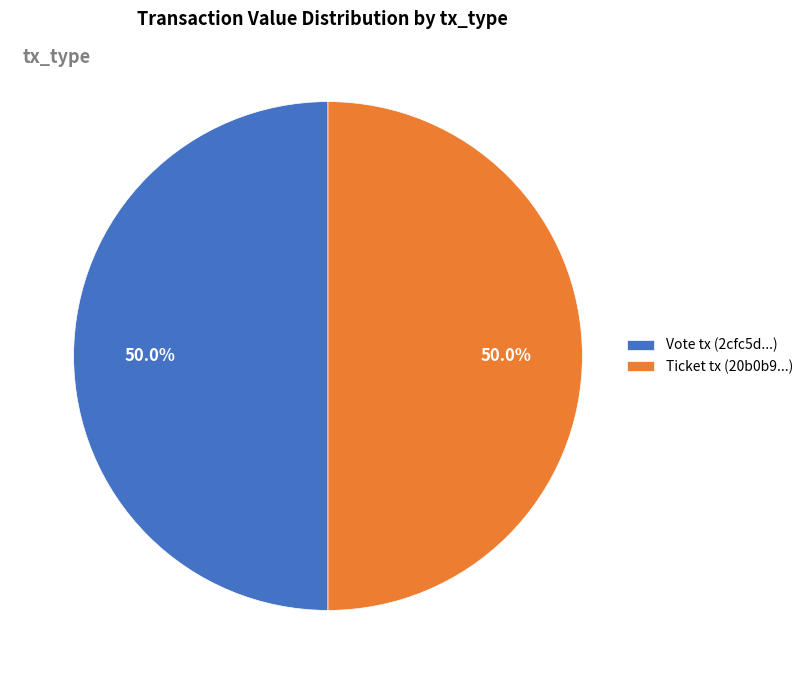

Count the number of slices in the pie.

2